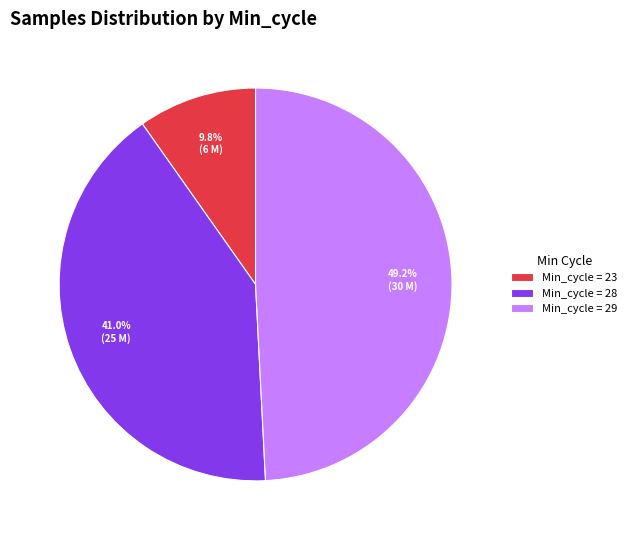

To the nearest percent, what is the average slice percentage?

33%